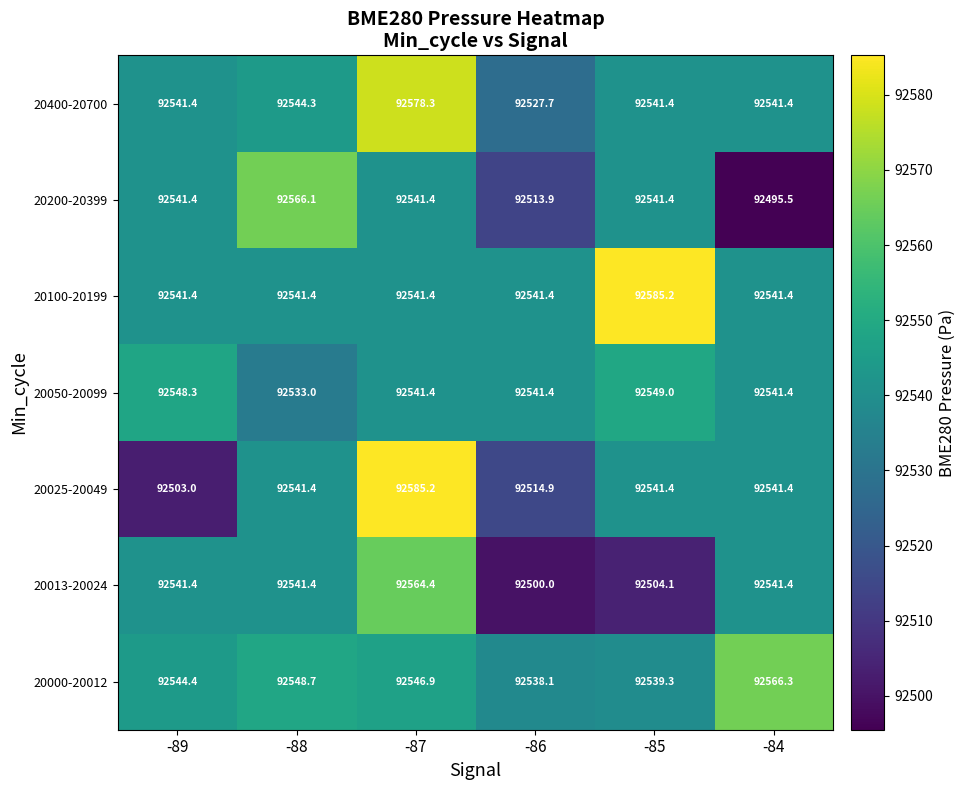

Where is 20000-20012 nearest to the value 92552?

-88